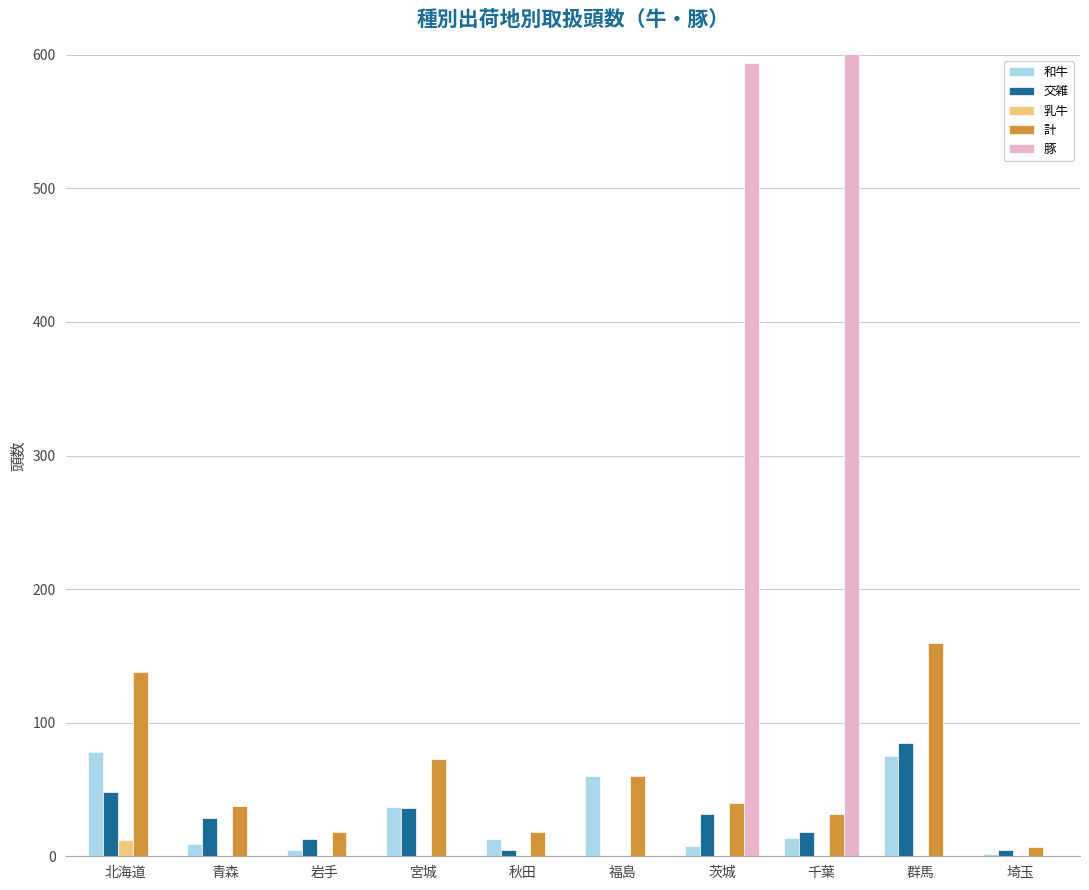

Between 秋田 and 群馬, which series saw the biggest shift?

計